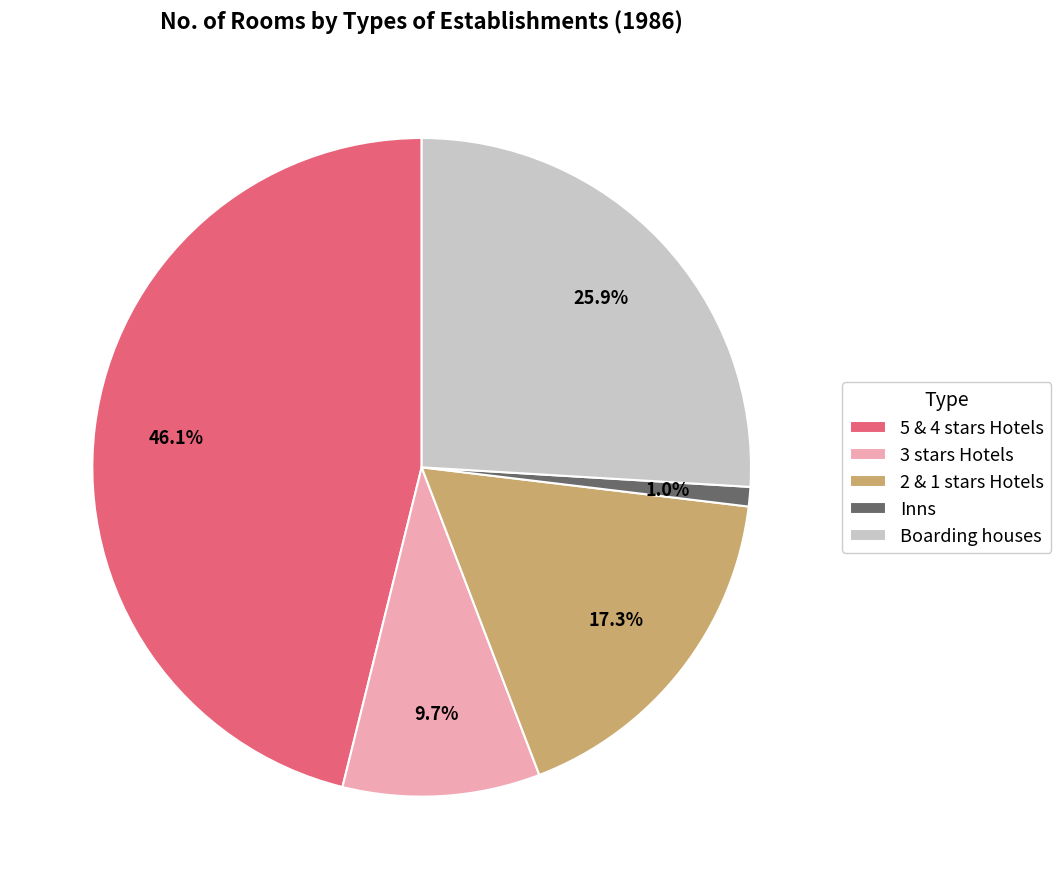

How many slices are in this pie chart?

5